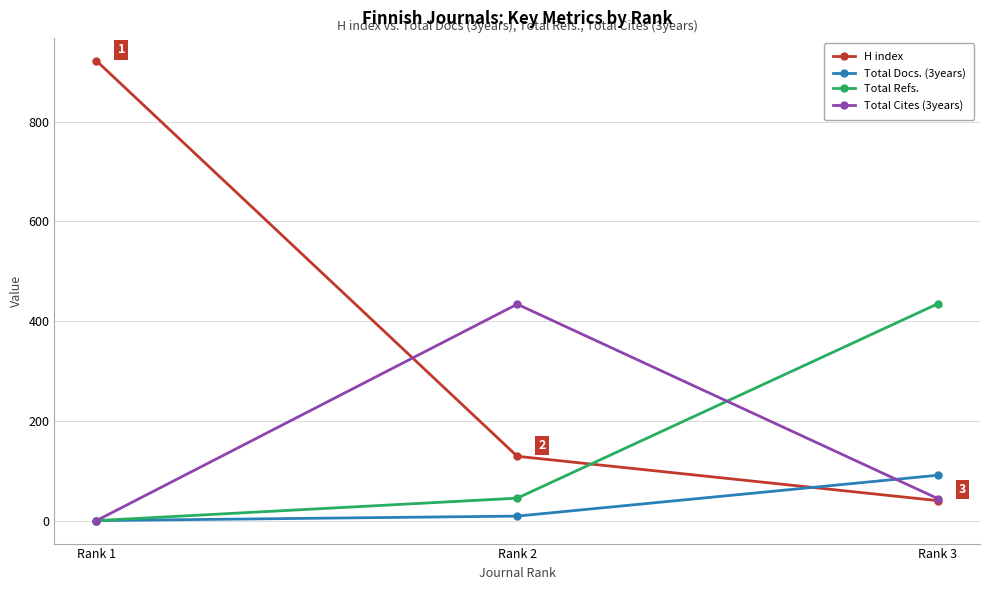

At which label is Total Cites (3years) closest to 217?

Rank 3